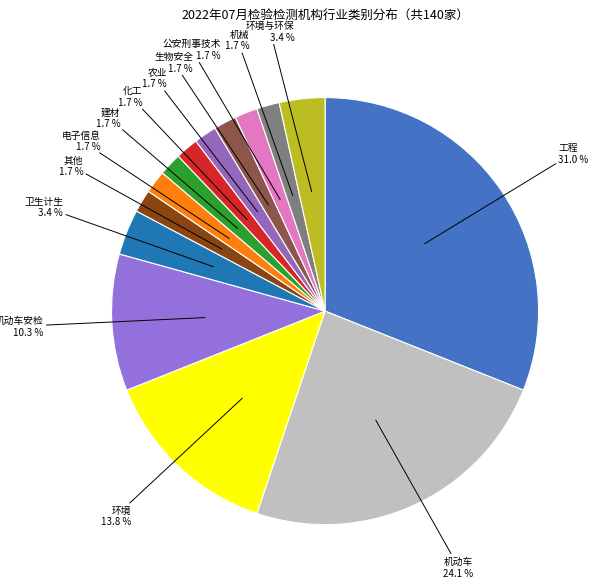

Count the number of slices in the pie.

14